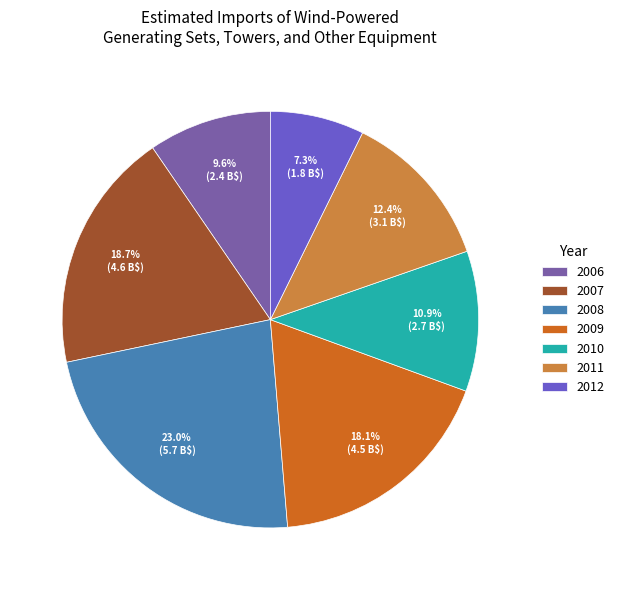

What is the ratio of the value at 2007 to the value at 2011?

1.5